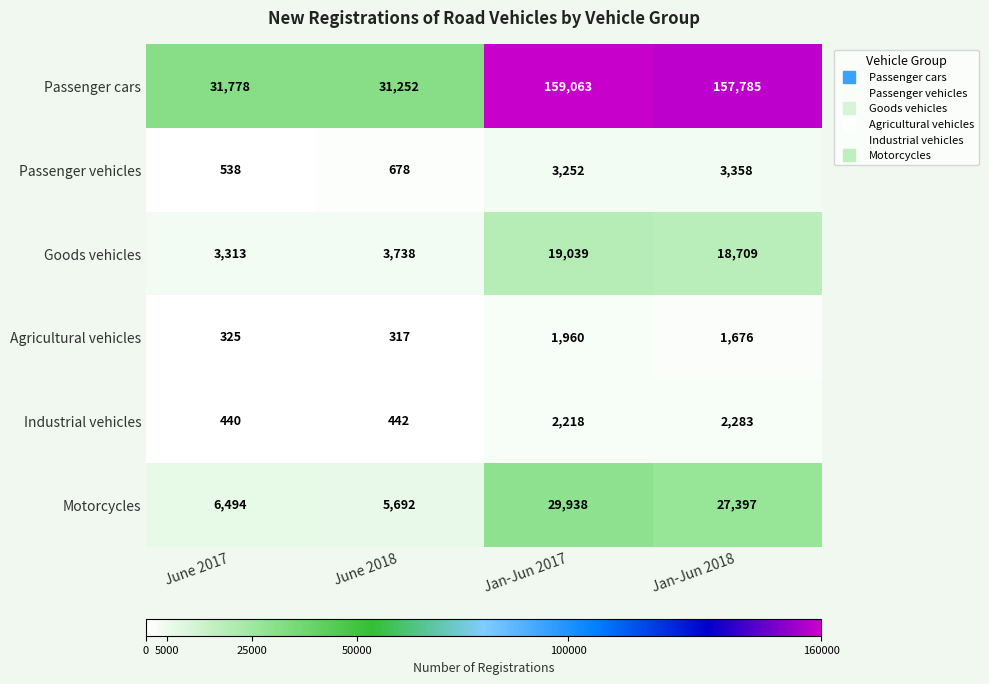

Is it true that Goods vehicles equals 28166 at Jan-Jun 2018?

False